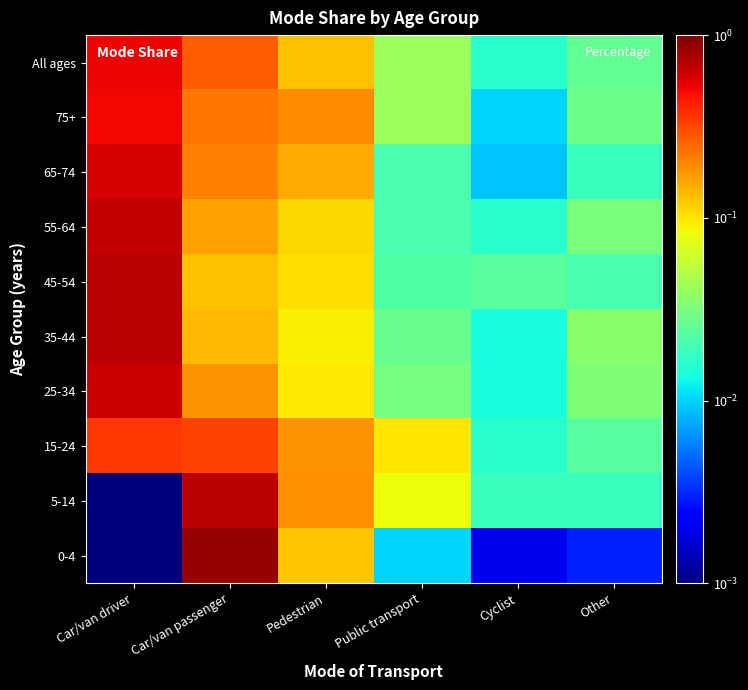

List the series in order of their peak value, highest first.

0-4, 45-54, 5-14, 35-44, 55-64, 25-34, 65-74, All ages, 75+, 15-24